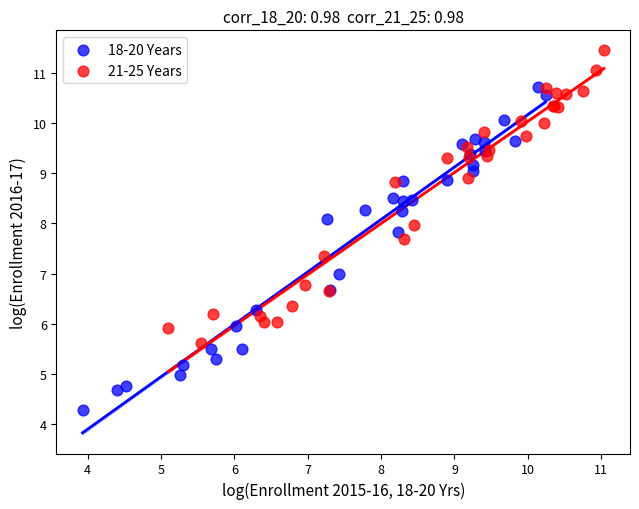

What are all the series names shown in the legend?

18-20 Years, 21-25 Years